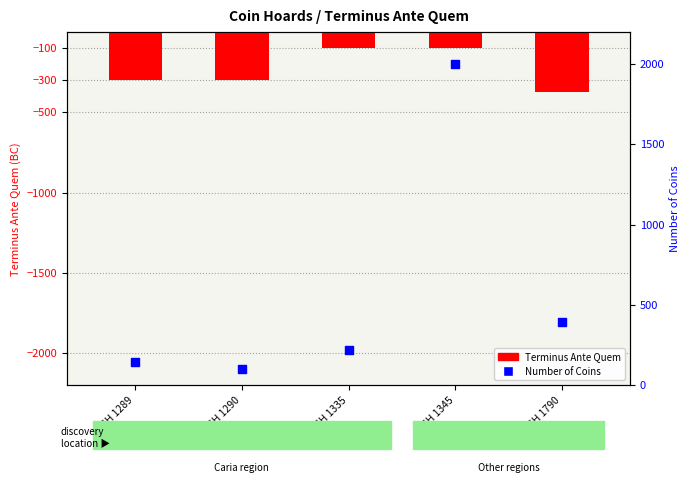

Which series reaches the minimum Y coordinate?

Terminus Ante Quem